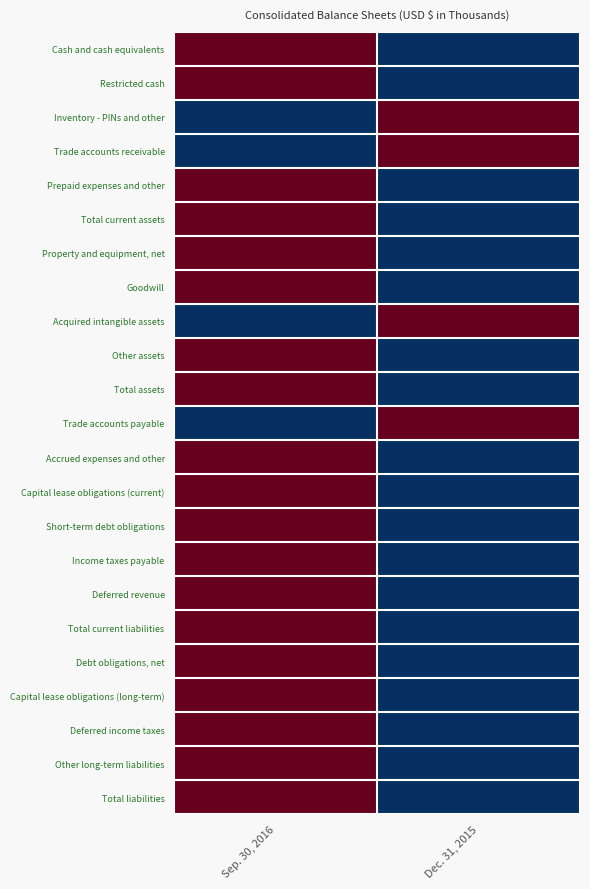

Reading left to right, transcribe all the data shown in this chart.

Cash and cash equivalents: Sep. 30, 2016=1	Dec. 31, 2015=0
Restricted cash: Sep. 30, 2016=1	Dec. 31, 2015=0
Inventory - PINs and other: Sep. 30, 2016=0	Dec. 31, 2015=1
Trade accounts receivable: Sep. 30, 2016=0	Dec. 31, 2015=1
Prepaid expenses and other: Sep. 30, 2016=1	Dec. 31, 2015=0
Total current assets: Sep. 30, 2016=1	Dec. 31, 2015=0
Property and equipment, net: Sep. 30, 2016=1	Dec. 31, 2015=0
Goodwill: Sep. 30, 2016=1	Dec. 31, 2015=0
Acquired intangible assets: Sep. 30, 2016=0	Dec. 31, 2015=1
Other assets: Sep. 30, 2016=1	Dec. 31, 2015=0
Total assets: Sep. 30, 2016=1	Dec. 31, 2015=0
Trade accounts payable: Sep. 30, 2016=0	Dec. 31, 2015=1
Accrued expenses and other: Sep. 30, 2016=1	Dec. 31, 2015=0
Capital lease obligations (current): Sep. 30, 2016=1	Dec. 31, 2015=0
Short-term debt obligations: Sep. 30, 2016=1	Dec. 31, 2015=0
Income taxes payable: Sep. 30, 2016=1	Dec. 31, 2015=0
Deferred revenue: Sep. 30, 2016=1	Dec. 31, 2015=0
Total current liabilities: Sep. 30, 2016=1	Dec. 31, 2015=0
Debt obligations, net: Sep. 30, 2016=1	Dec. 31, 2015=0
Capital lease obligations (long-term): Sep. 30, 2016=1	Dec. 31, 2015=0
Deferred income taxes: Sep. 30, 2016=1	Dec. 31, 2015=0
Other long-term liabilities: Sep. 30, 2016=1	Dec. 31, 2015=0
Total liabilities: Sep. 30, 2016=1	Dec. 31, 2015=0